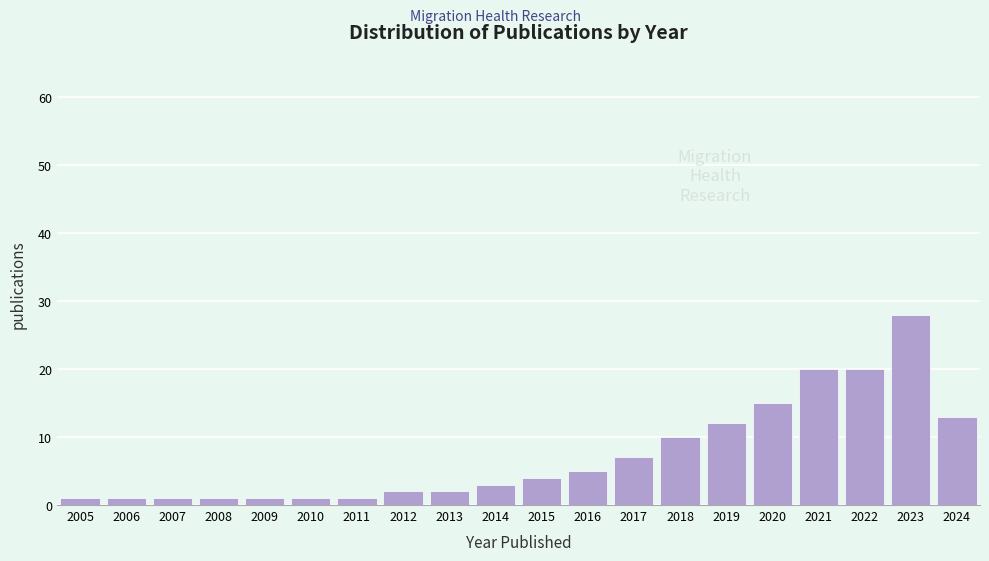

Reading left to right, what are all the values shown in this chart?

1	1	1	1	1	1	1	2	2	3	4	5	7	10	12	15	20	20	28	13